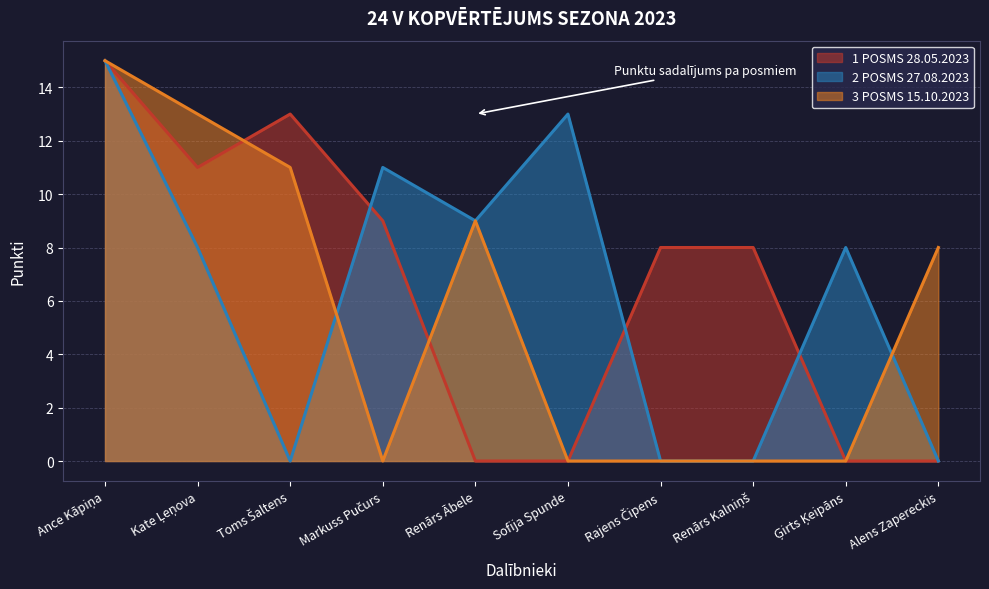

What is the difference between the highest and lowest values at Toms Šaltens?

13